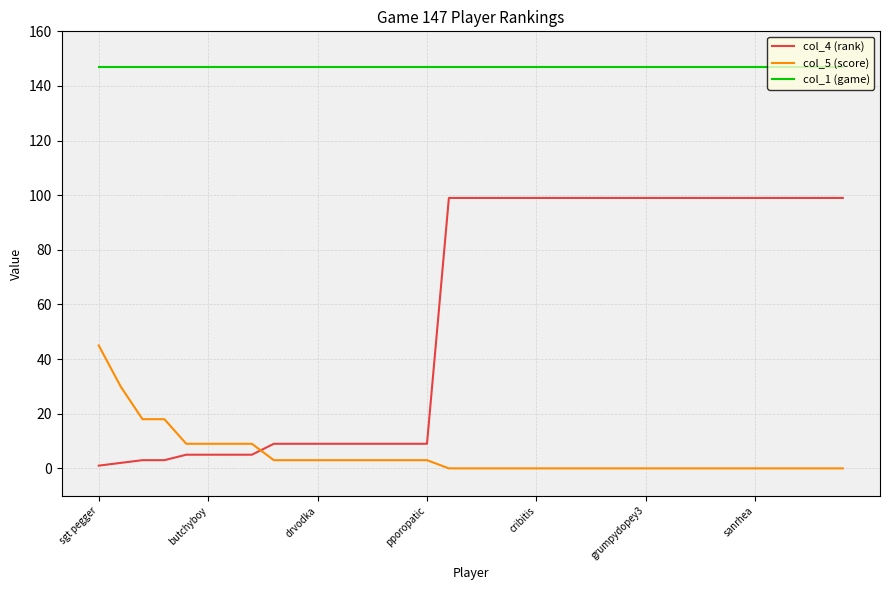

Which series has the widest spread of values?

col_4 (rank)